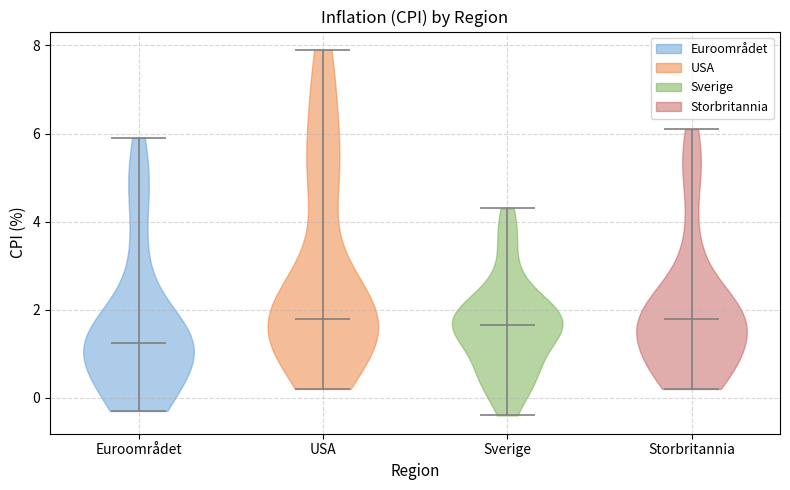

What is the highest point the violin for Storbritannia reaches on the y-axis? The values are not printed on the chart, so give them approximately, as read against the axis.

6.2